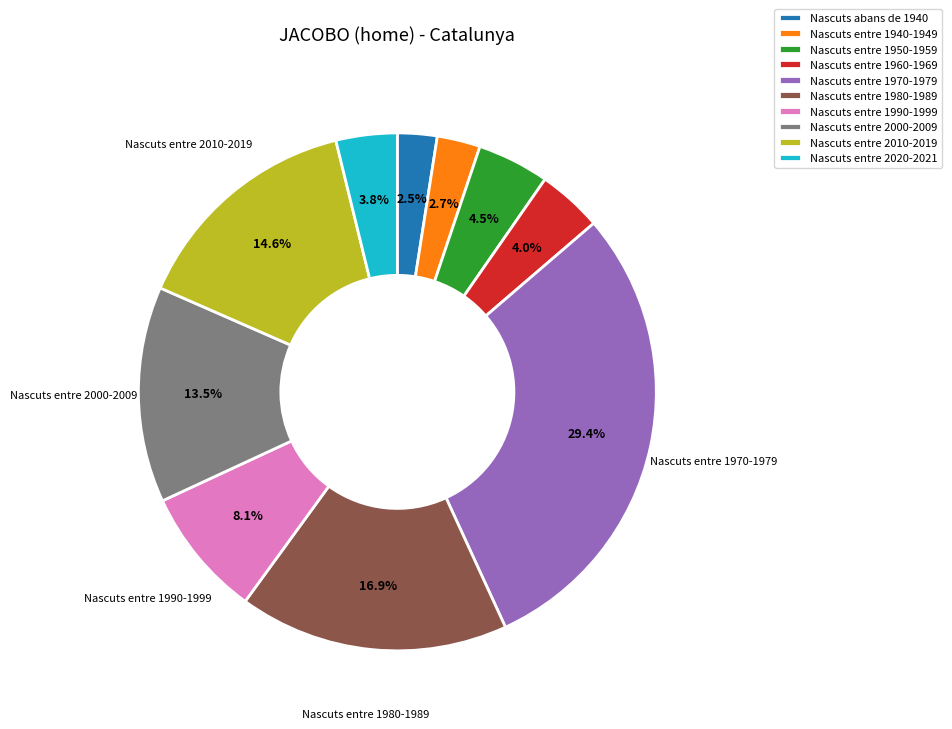

To the nearest percent, what is the difference between the Nascuts entre 2020-2021 and Nascuts entre 1950-1959 slice percentages?

1%